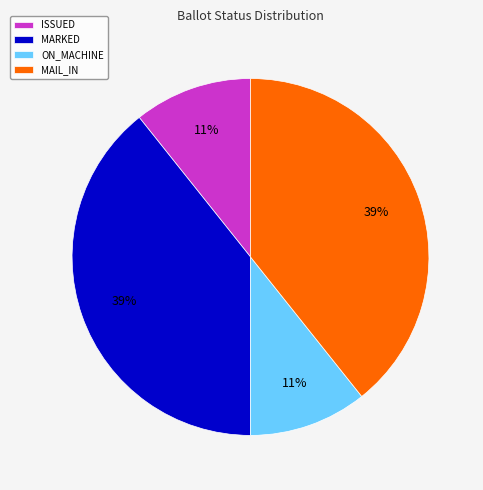

What percentage is the ON_MACHINE slice, to the nearest percent?

11%